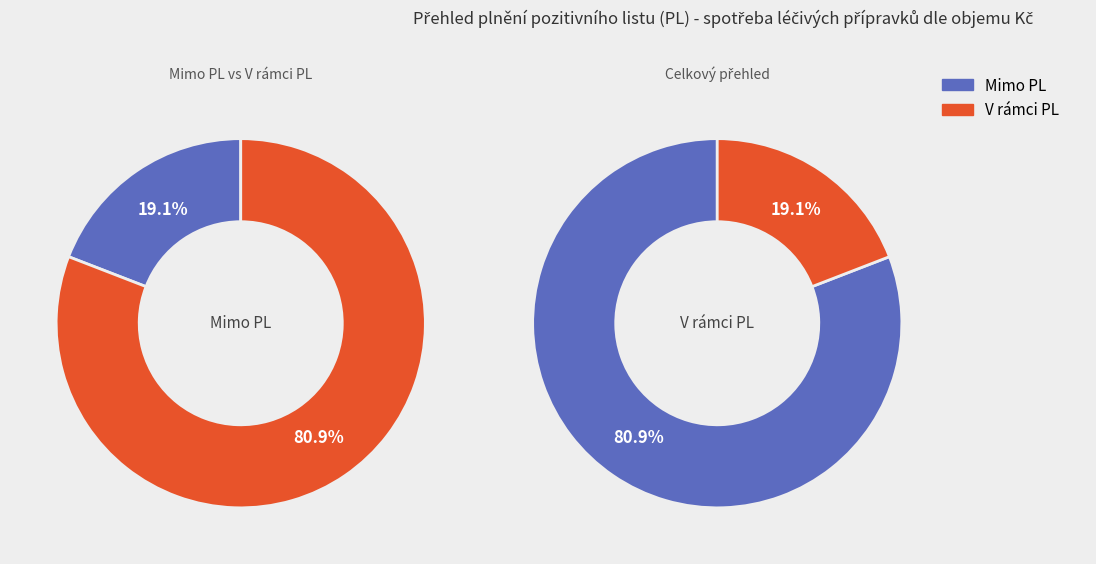

Is there any slice that represents more than half of the pie?

Yes